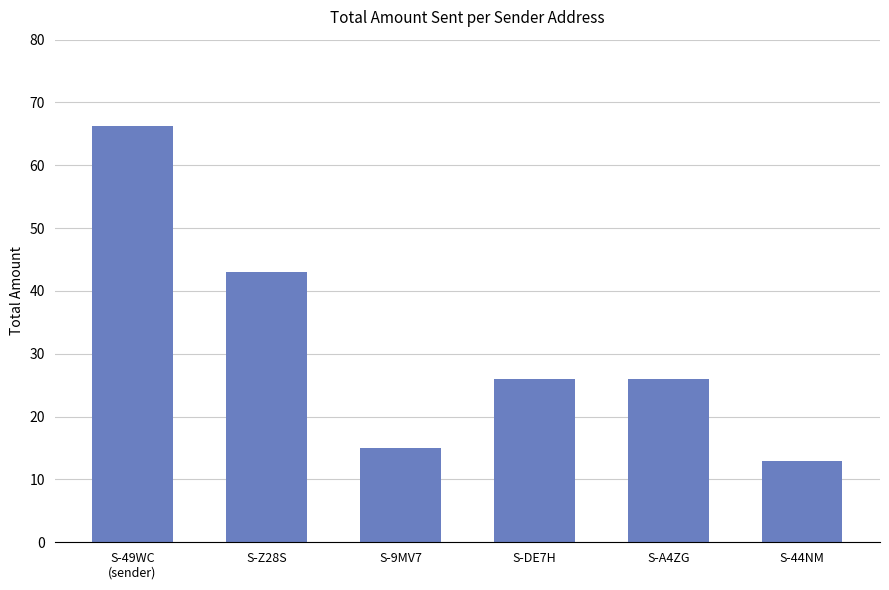

At which label is the value closest to 39?

S-Z28S